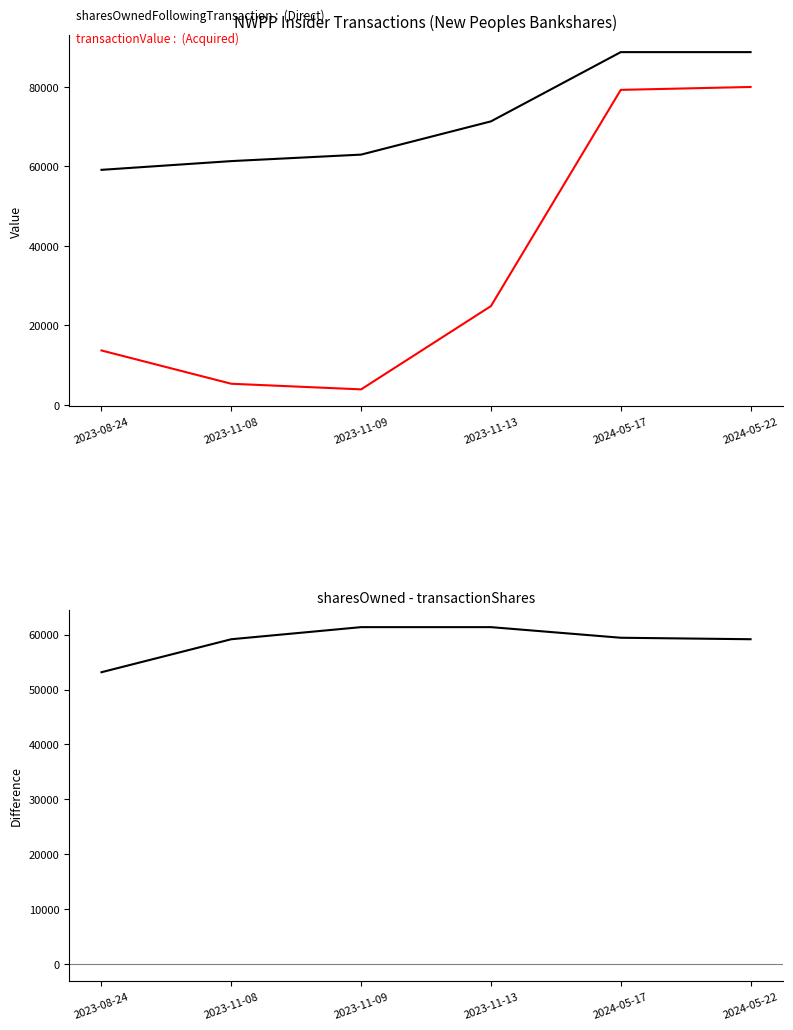

List the labels in order of sharesOwnedFollowingTransaction value, largest first.

2024-05-17, 2024-05-22, 2023-11-13, 2023-11-09, 2023-11-08, 2023-08-24